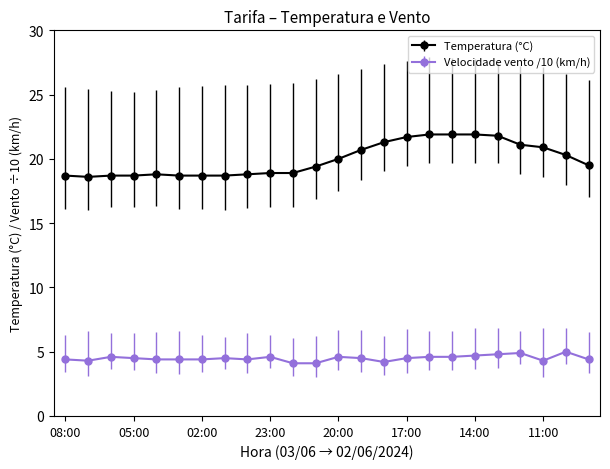

Which series has the largest range (max minus min)?

Temperatura (°C)